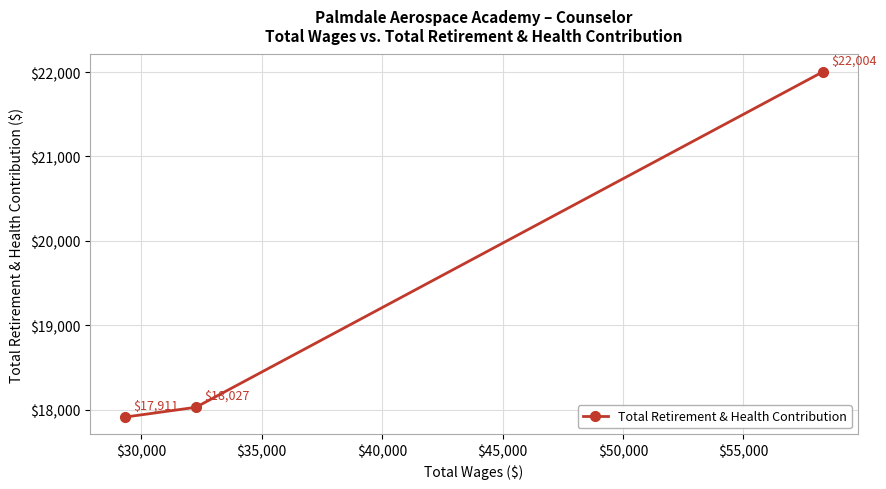

What is the value of the 1st point from the left?

17911